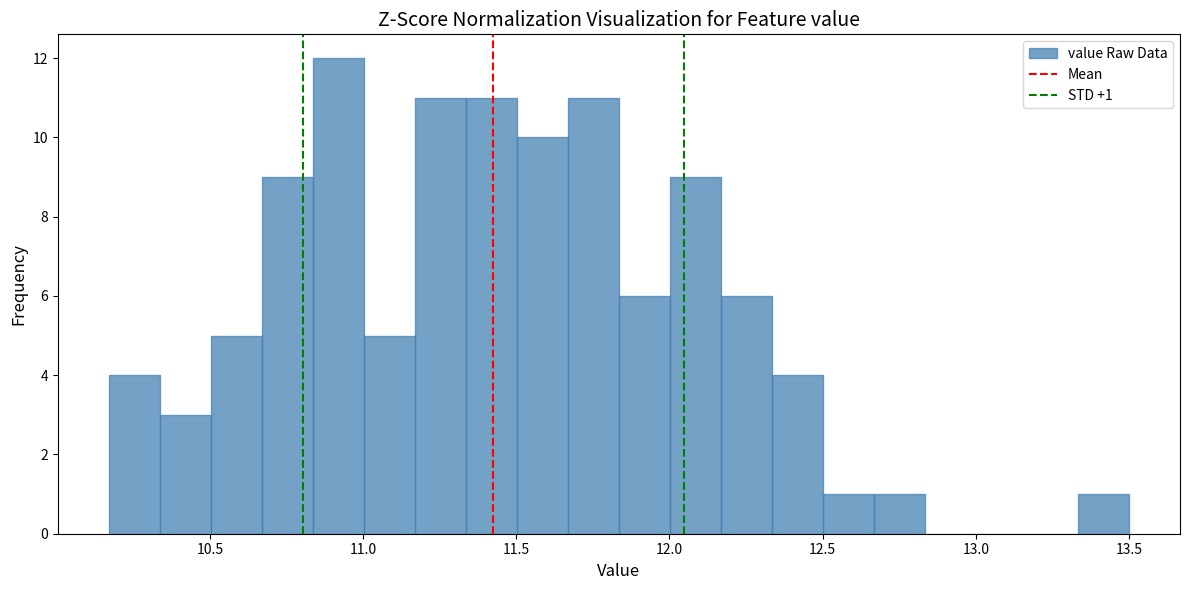

Read against the x-axis, roughly where is the centre of the tallest bar?

10.90